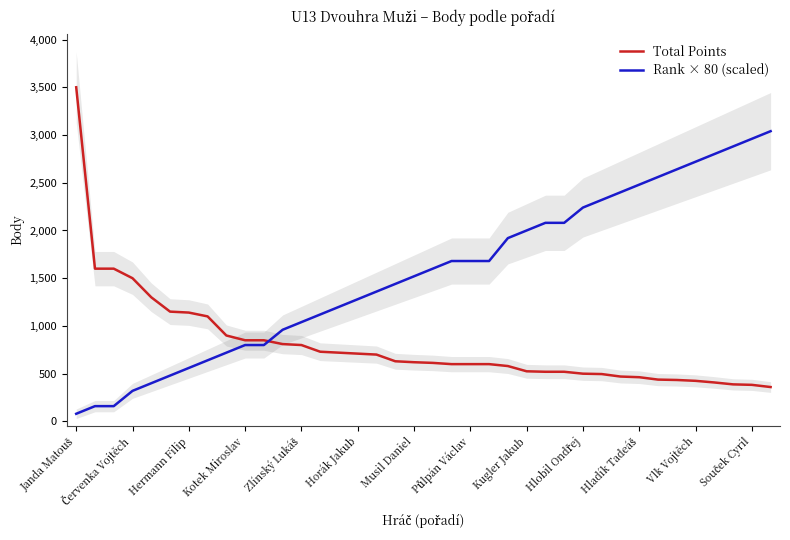

The value of Rank × 80 (scaled) at Musil Daniel is 1520. True or false?

True